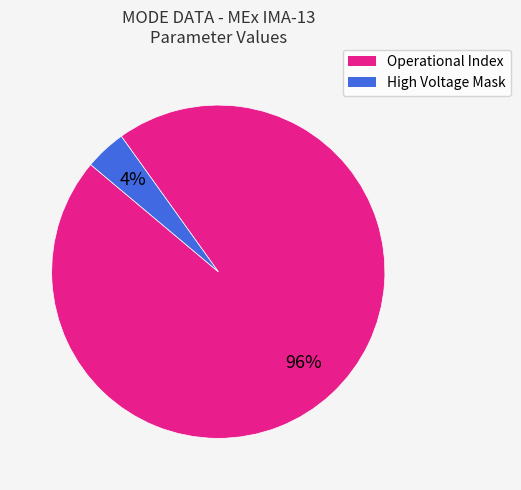

Does any single category account for the majority?

Yes